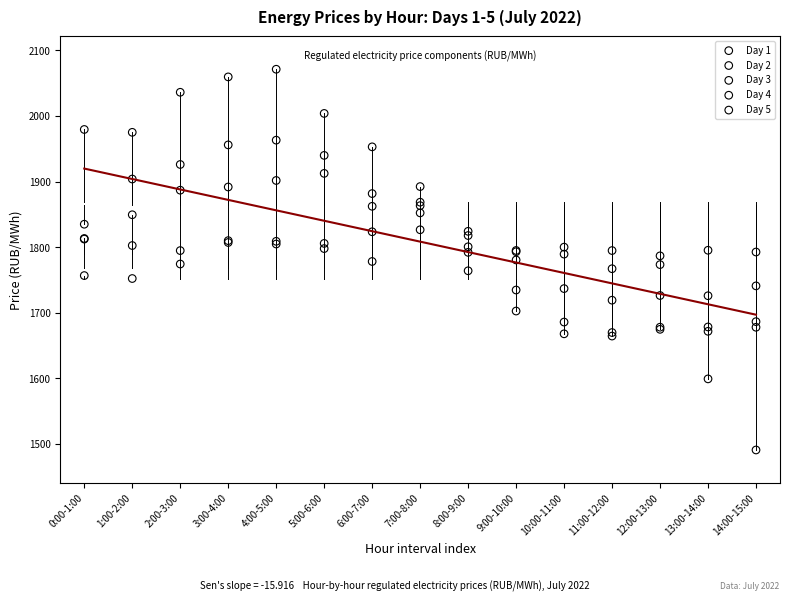

What are all the series names shown in the legend?

Day 1, Day 2, Day 3, Day 4, Day 5